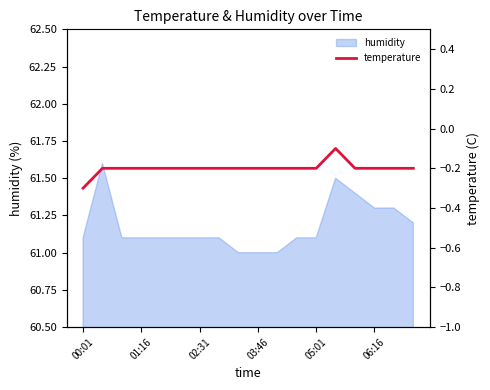

How many points are higher than both their immediate neighbors (excluding endpoints)?

1